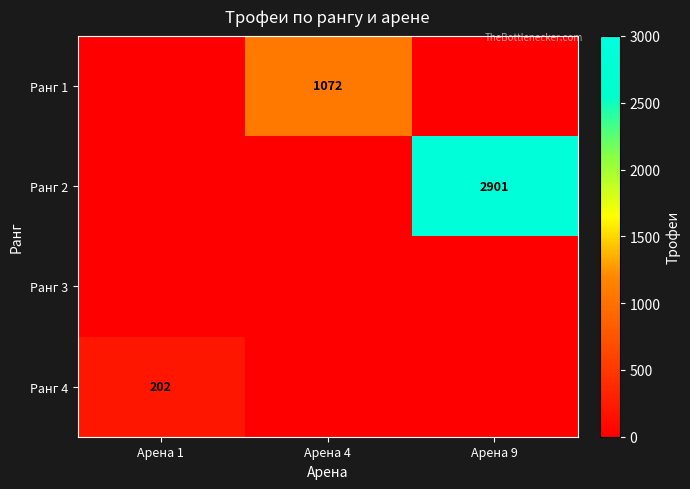

Is it true that Ранг 1 equals 1072 at Арена 4?

True